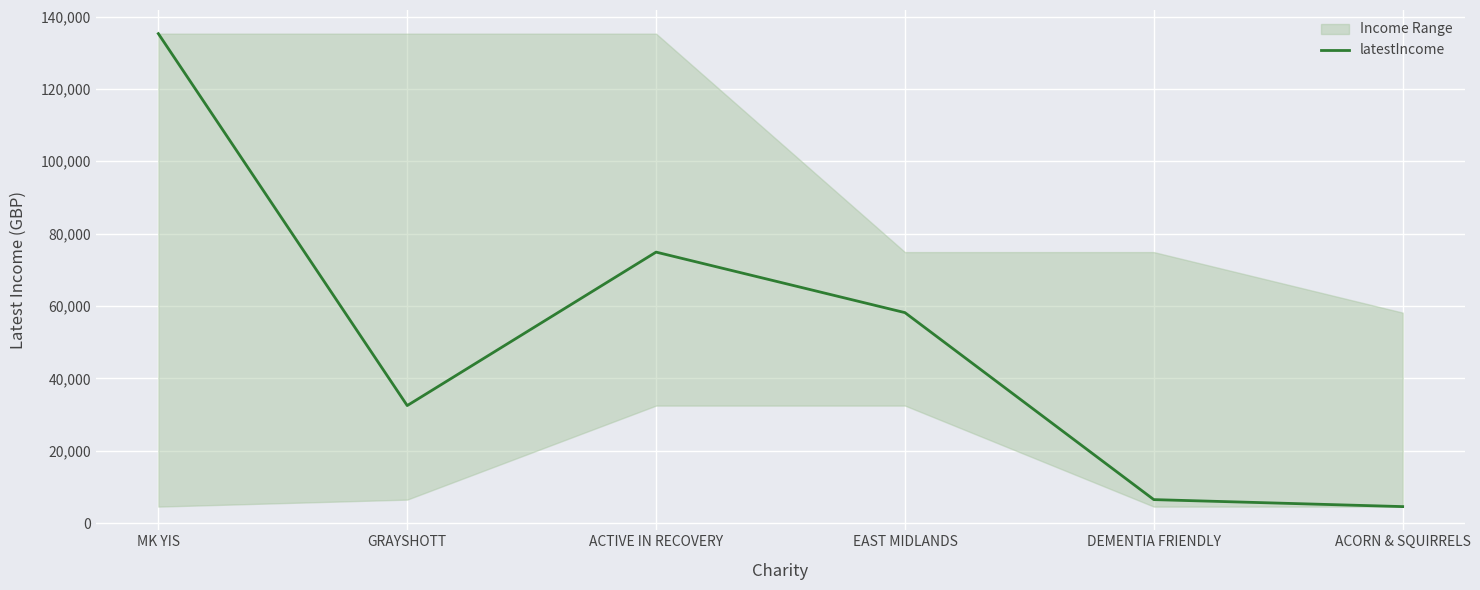

Rank the categories by value from highest to lowest.

MK YIS, ACTIVE IN RECOVERY, EAST MIDLANDS, GRAYSHOTT, DEMENTIA FRIENDLY, ACORN & SQUIRRELS